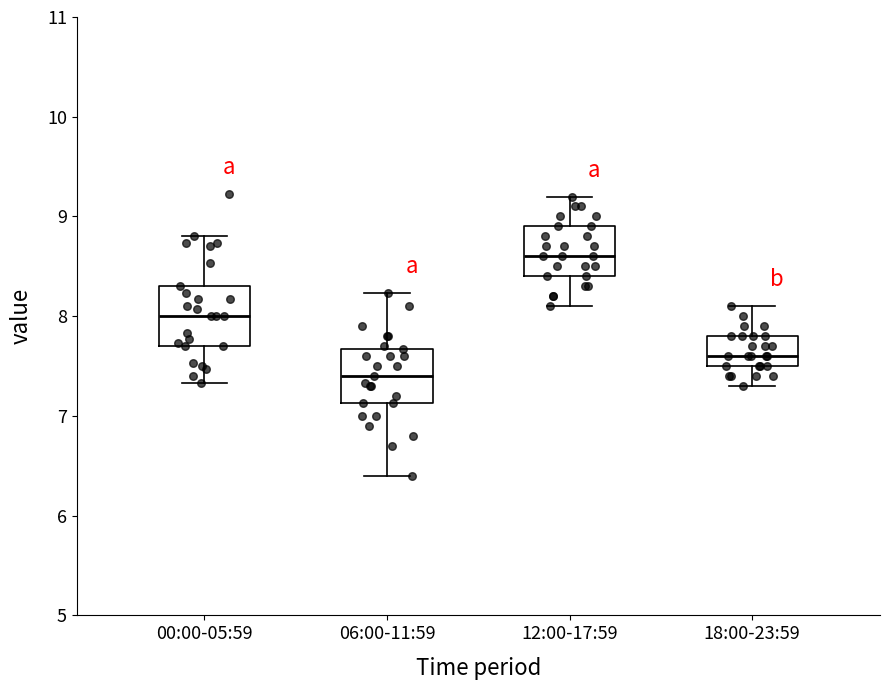

Which box's median line is the lowest?

06:00-11:59